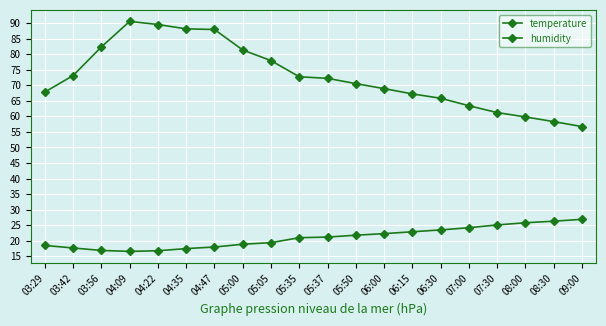

True or false: humidity and temperature intersect in this chart.

False